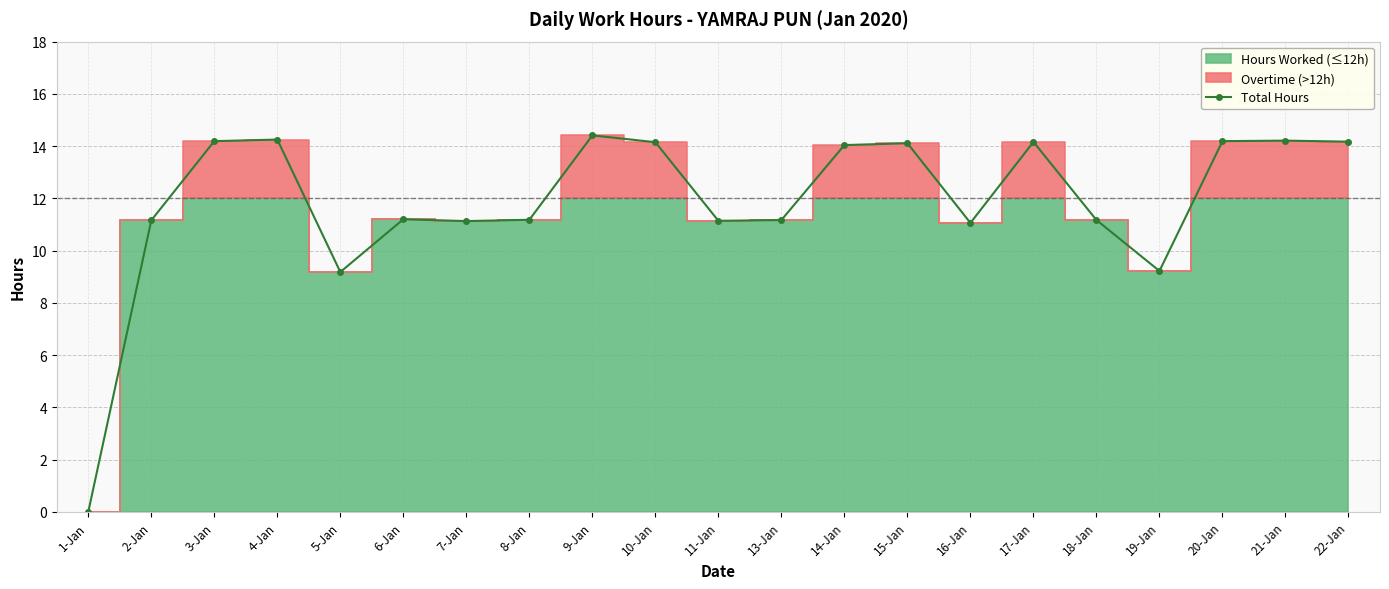

Reading left to right, what are all the values shown in this chart?

0.0	11.2	14.2	14.2	9.2	11.2	11.1	11.2	14.4	14.2	11.1	11.2	14.0	14.1	11.1	14.2	11.2	9.2	14.2	14.2	14.2